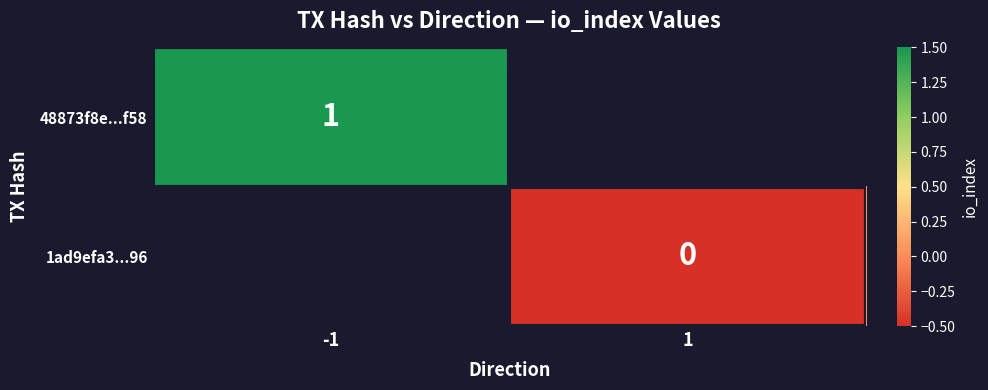

The 48873f8e...f58 series shows 0 at -1. True or false?

False